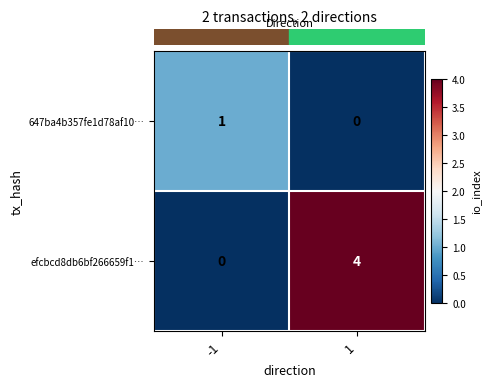

What is the sum of the efcbcd8db6bf266659f1… values at -1 and 1?

4